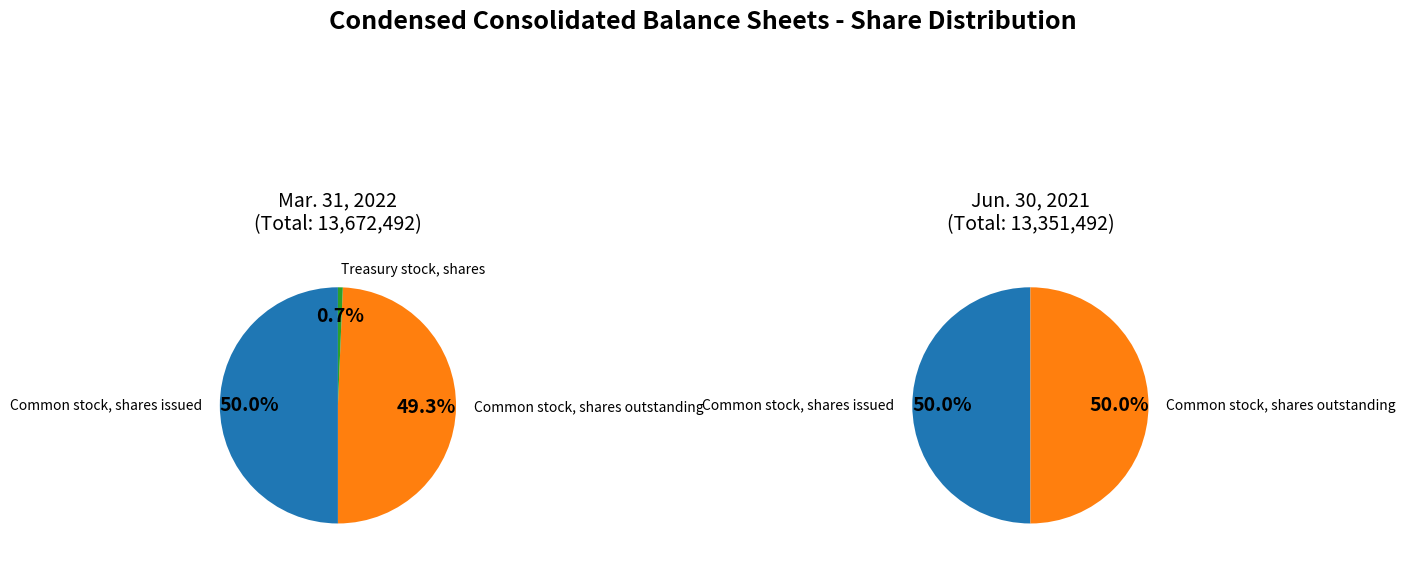

To the nearest percent, what is the combined percentage of Common stock, shares outstanding and Common stock, shares issued?

99%